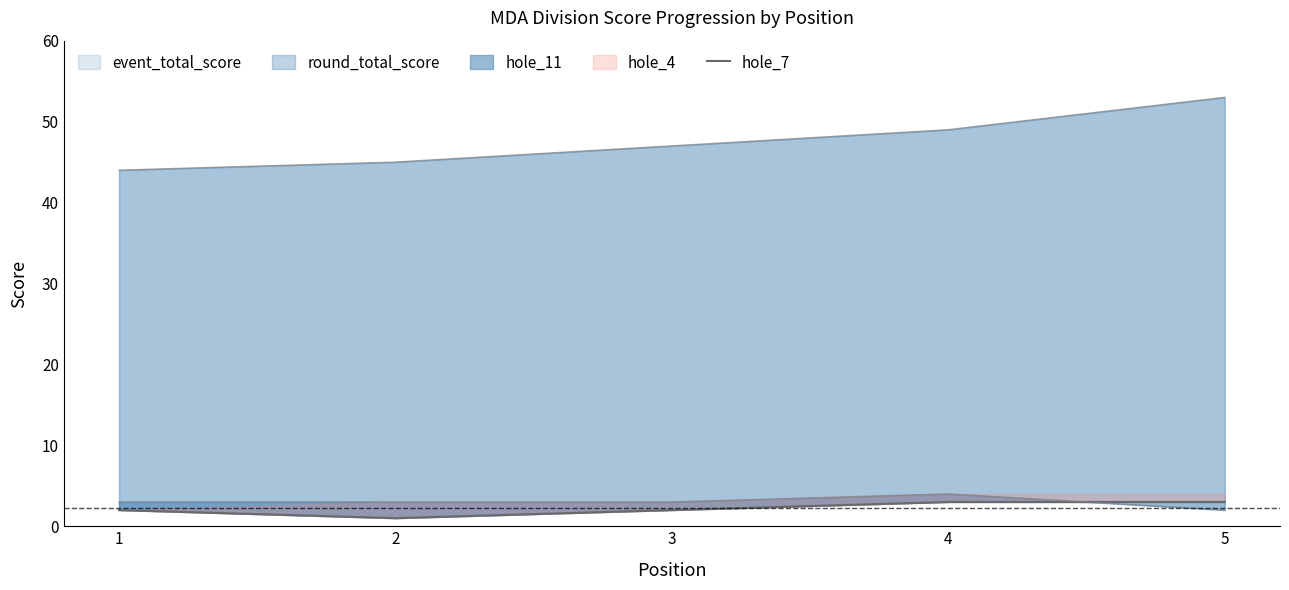

Reading left to right, extract all data points from this chart.

2	1	2	3	3